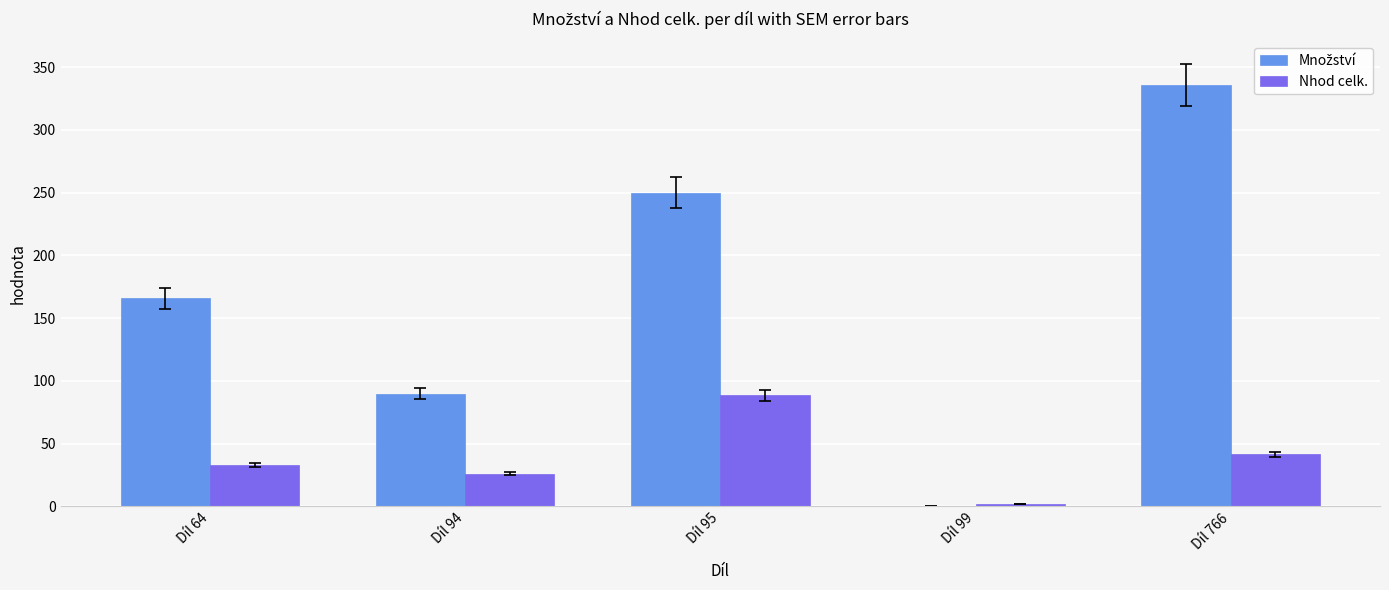

What is the total value across all series at Díl 94?

116.2